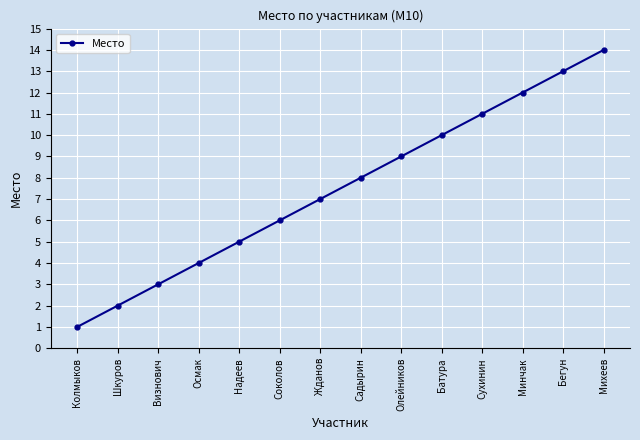

How many data points does each series have?

14